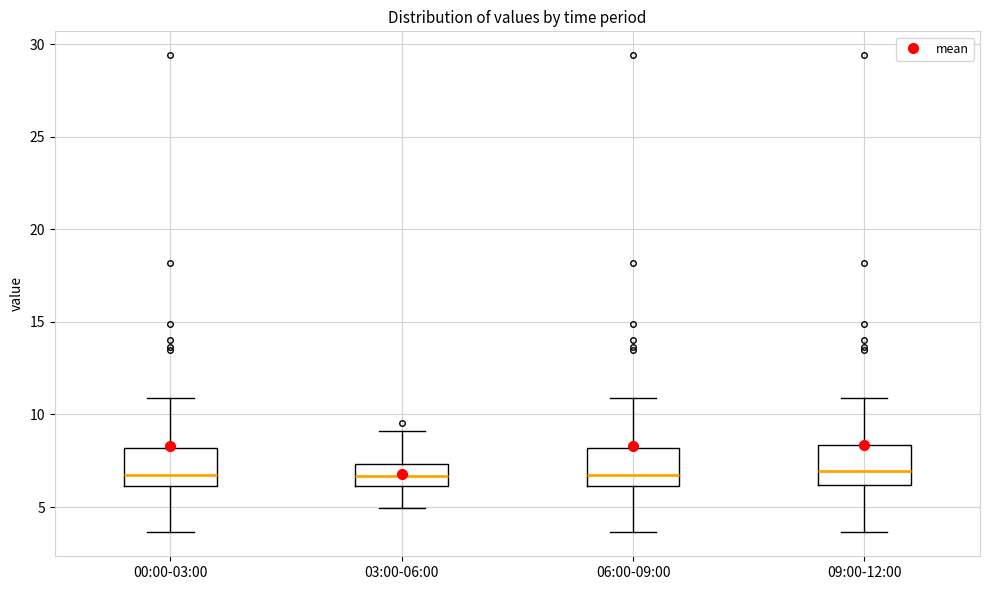

Reading left to right, transcribe this box plot: for each box, give where its median line is, the range the box spans, and where its two whiskers end, as read against the y-axis. The values are not printed on the chart, so give them approximately, as read against the axis.

00:00-03:00: median 6.5, box 6.0 to 8.0, whiskers 3.5 to 11.0
03:00-06:00: median 6.5, box 6.0 to 7.5, whiskers 5.0 to 9.0
06:00-09:00: median 6.5, box 6.0 to 8.0, whiskers 3.5 to 11.0
09:00-12:00: median 7.0, box 6.0 to 8.5, whiskers 3.5 to 11.0